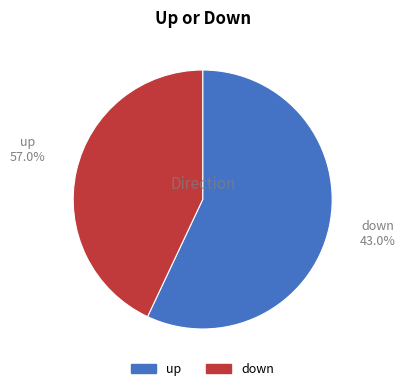

To the nearest percent, what is the difference between the largest and smallest slice percentages?

14%